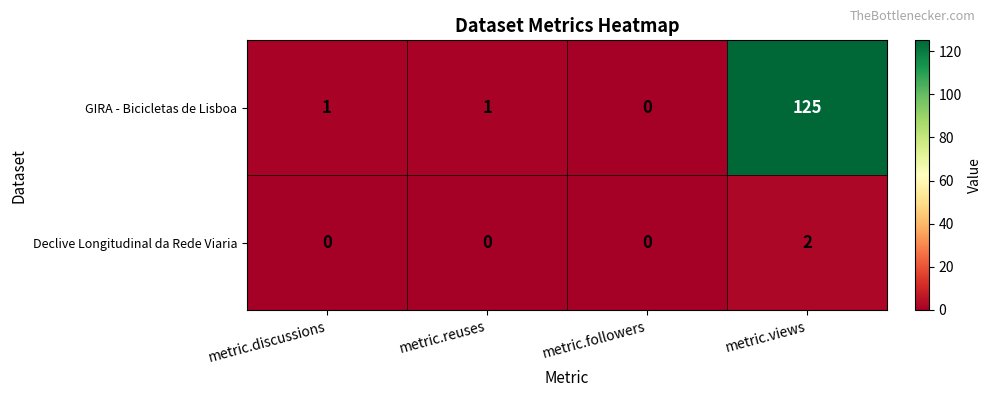

Is it true that GIRA - Bicicletas de Lisboa equals 87 at metric.views?

False